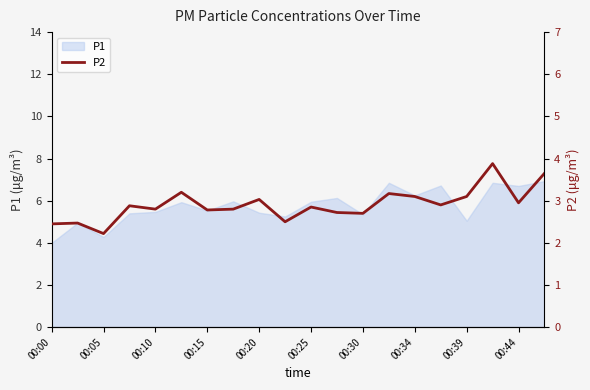

The P1 series shows 5.5 at 00:10. True or false?

True